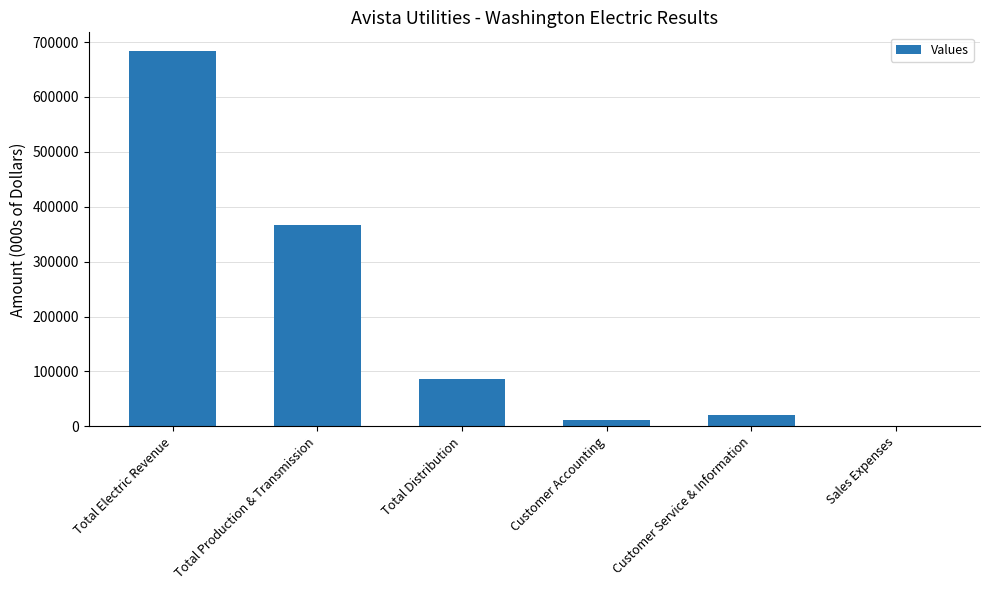

Reading left to right, extract all data points from this chart.

Total Electric Revenue=683638	Total Production & Transmission=367527	Total Distribution=87050	Customer Accounting=10571	Customer Service & Information=19917	Sales Expenses=0